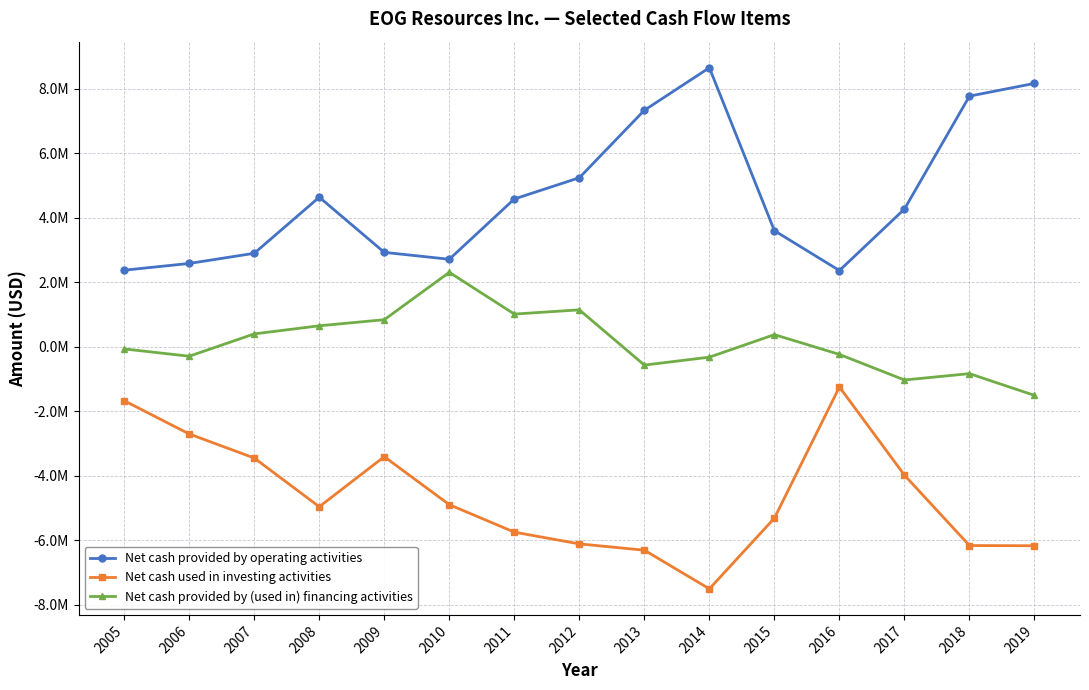

What are all the series names shown in the legend?

Net cash provided by operating activities, Net cash used in investing activities, Net cash provided by (used in) financing activities